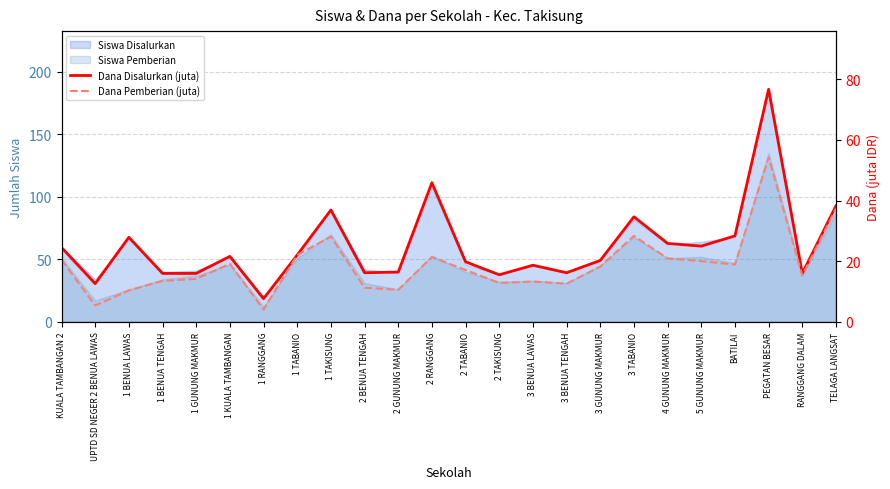

How many values in the Dana Pemberian (juta) series exceed 18?

12